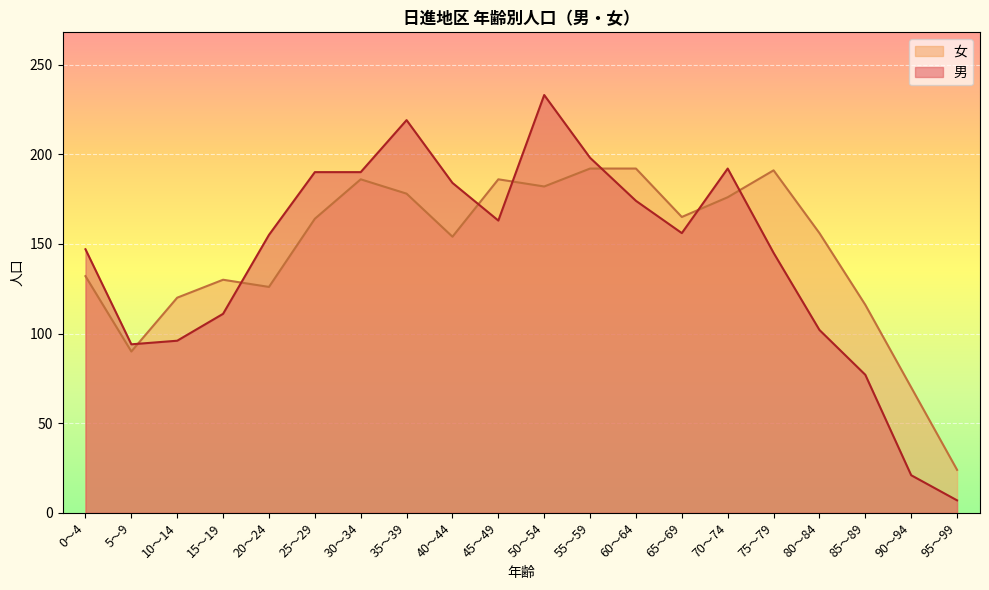

True or false: 男 has more than 0 interior local peaks.

True